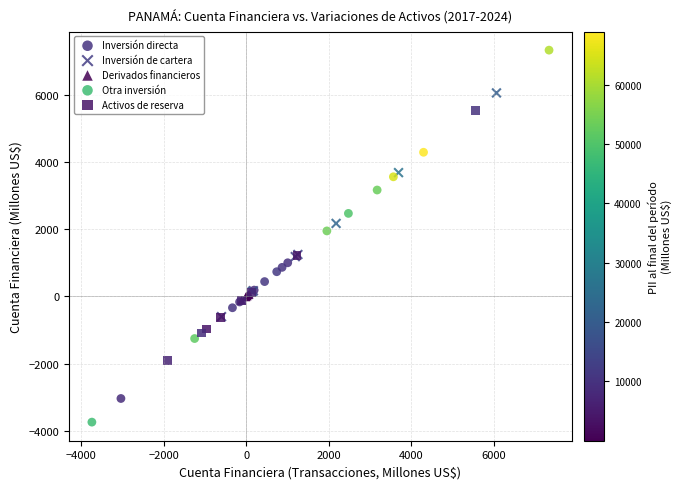

Which series has the widest spread of Y values?

Otra inversión